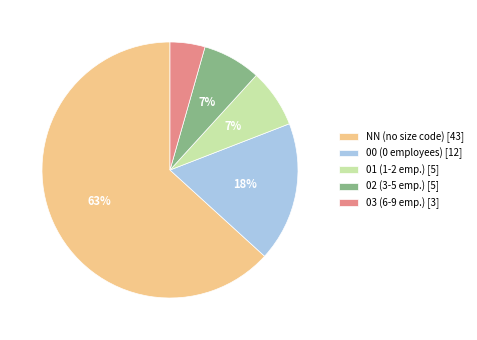

Does NN represent more than half of the total?

Yes